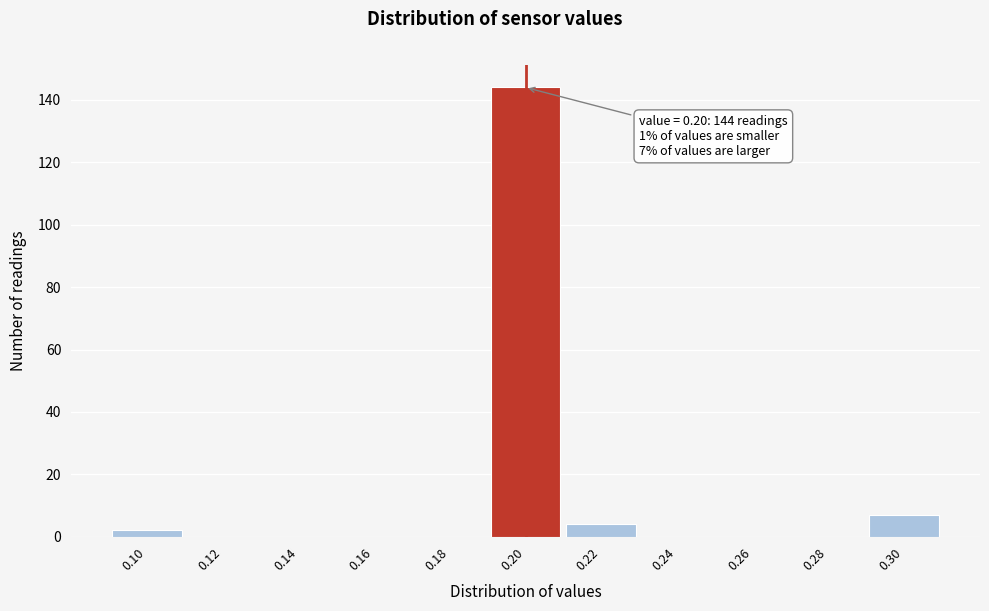

Over which range of the x-axis is the bar tallest?

0.19 to 0.21